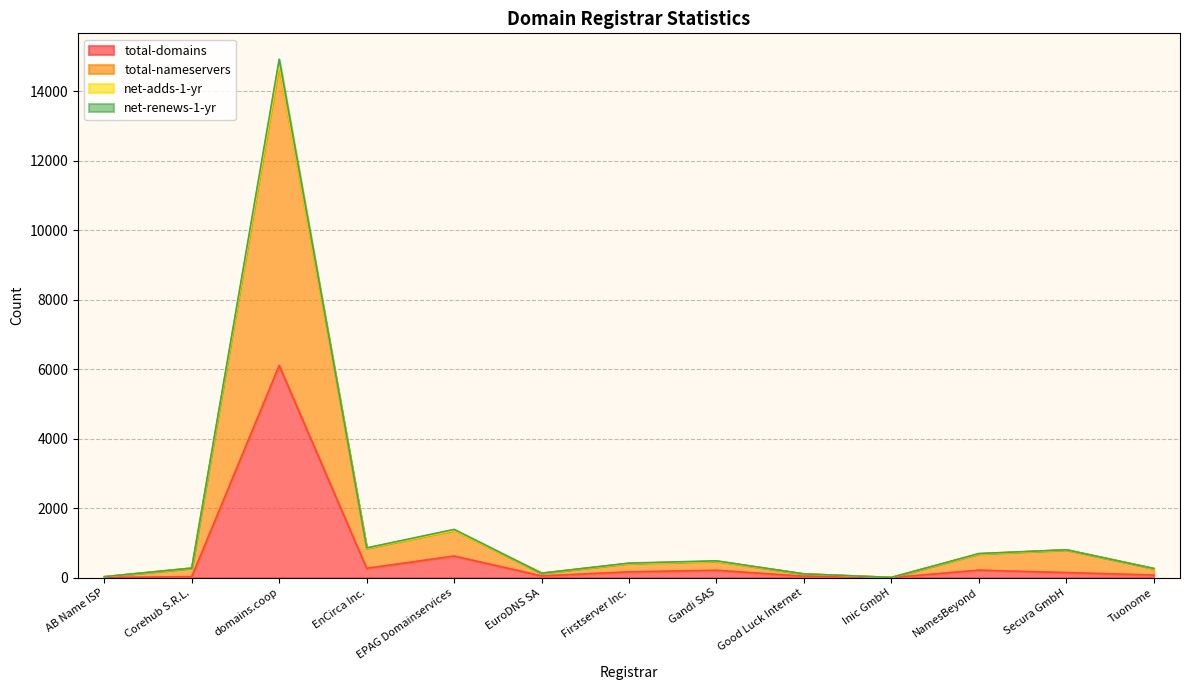

In net-renews-1-yr, how many points are higher than both neighbors (excluding endpoints)?

4